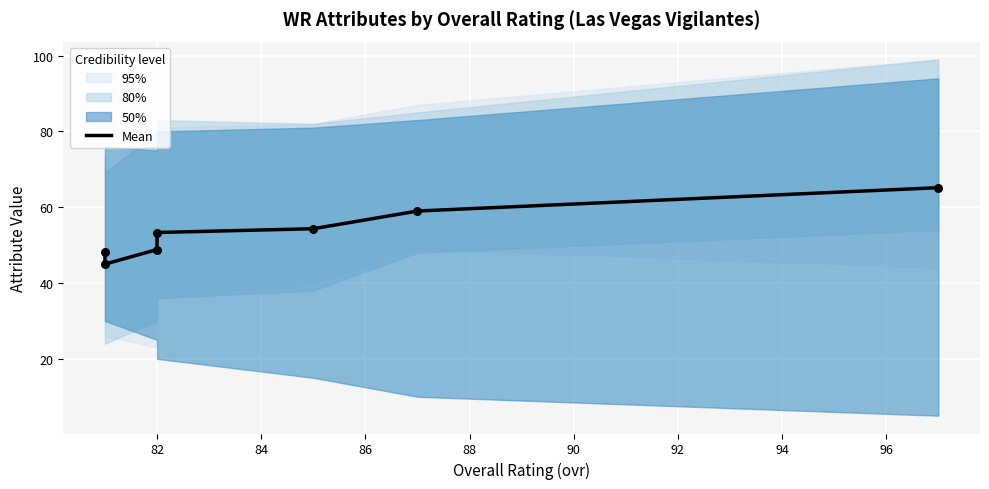

Approximately how many times larger is the value at 86 compared to 90?

0.9